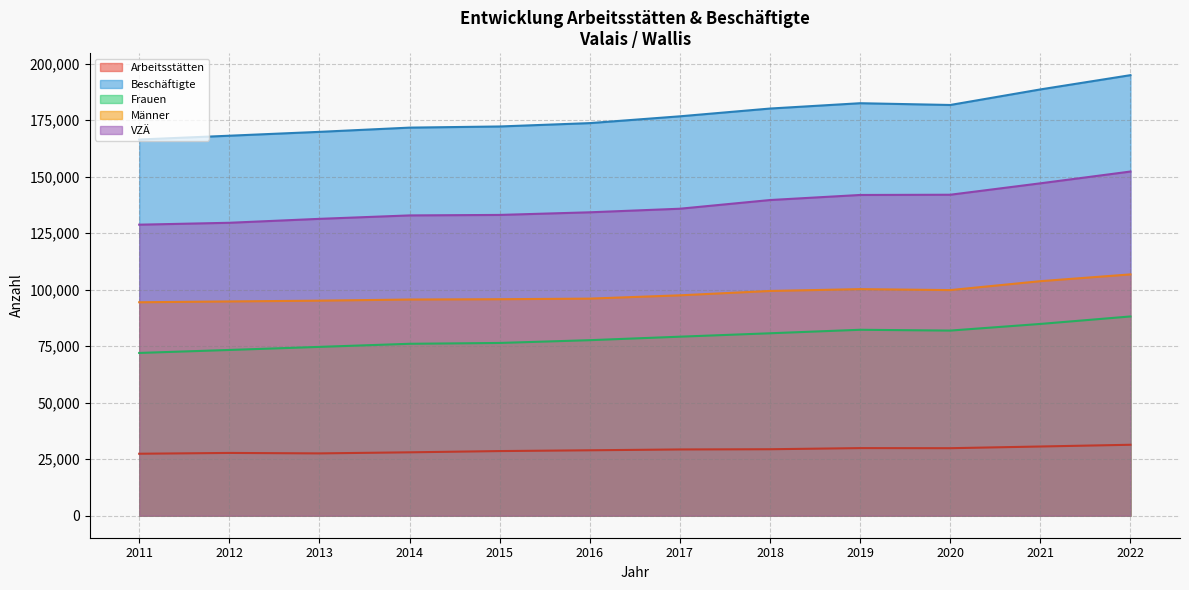

True or false: Arbeitsstätten and Frauen cross at least once.

False